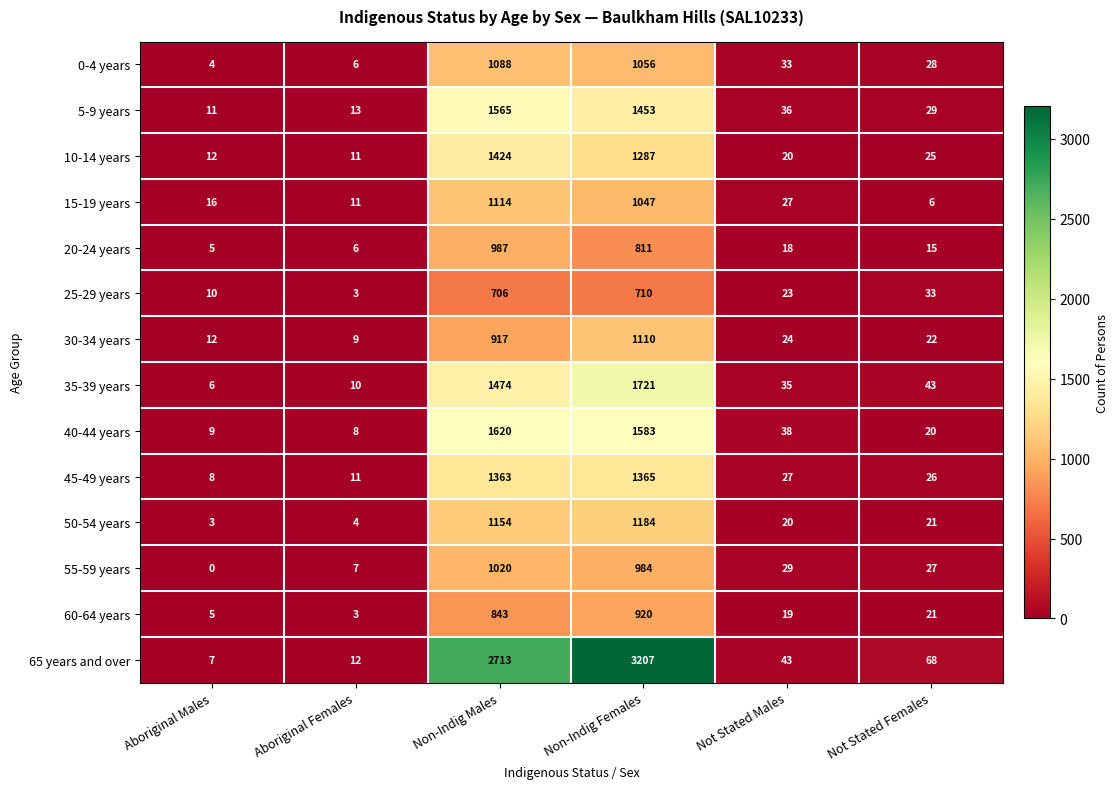

Which label corresponds to the smallest value in the chart?

Aboriginal Males